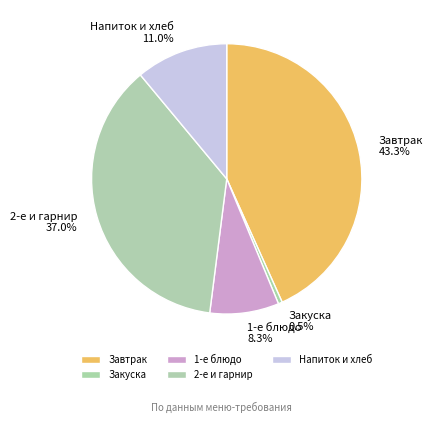

Rank the categories by value from highest to lowest.

Завтрак, 2-е и гарнир, Напиток и хлеб, 1-е блюдо, Закуска